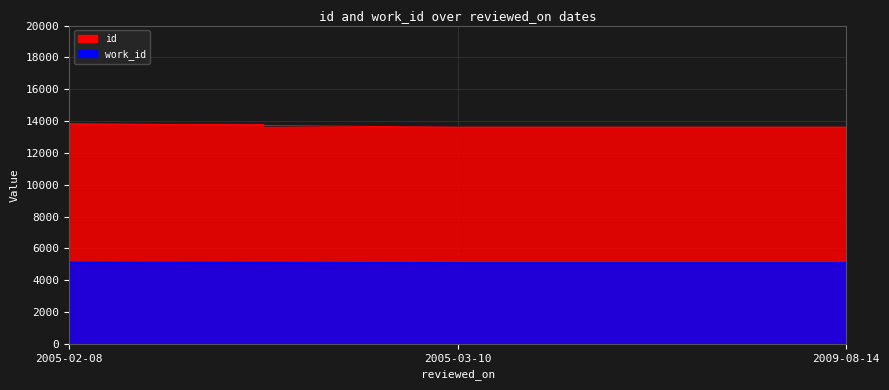

Count the number of categories in the chart.

3